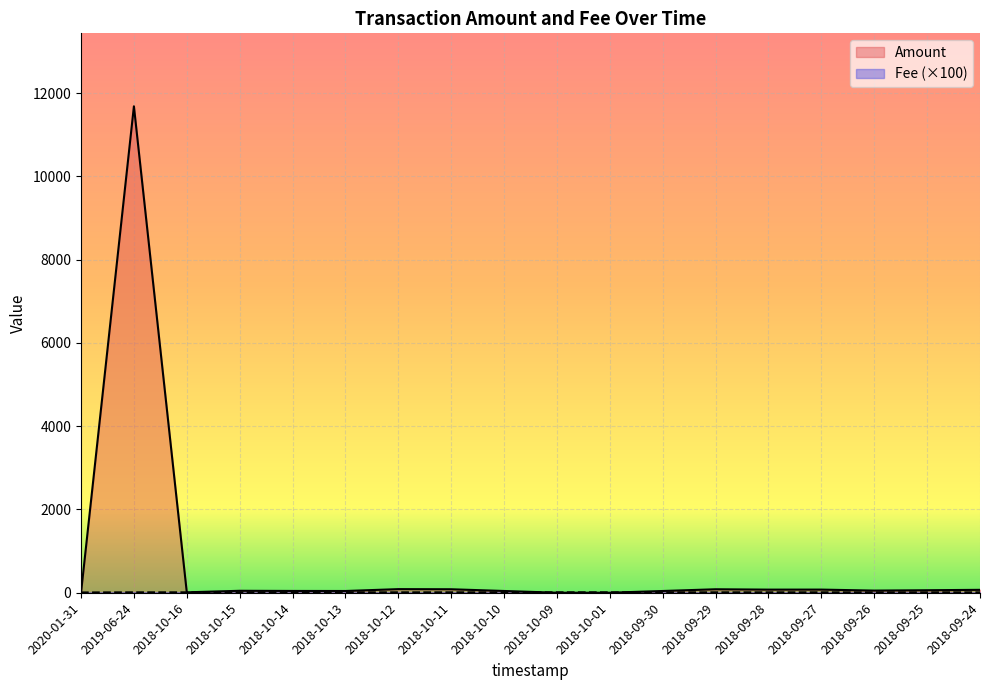

How many distinct data groups are displayed?

2